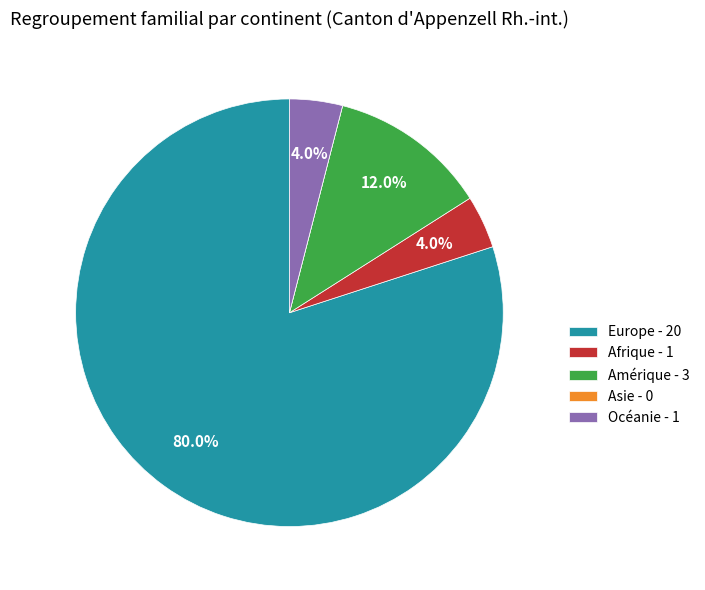

Which has a higher value, Amérique - 3 or Océanie - 1?

Amérique - 3